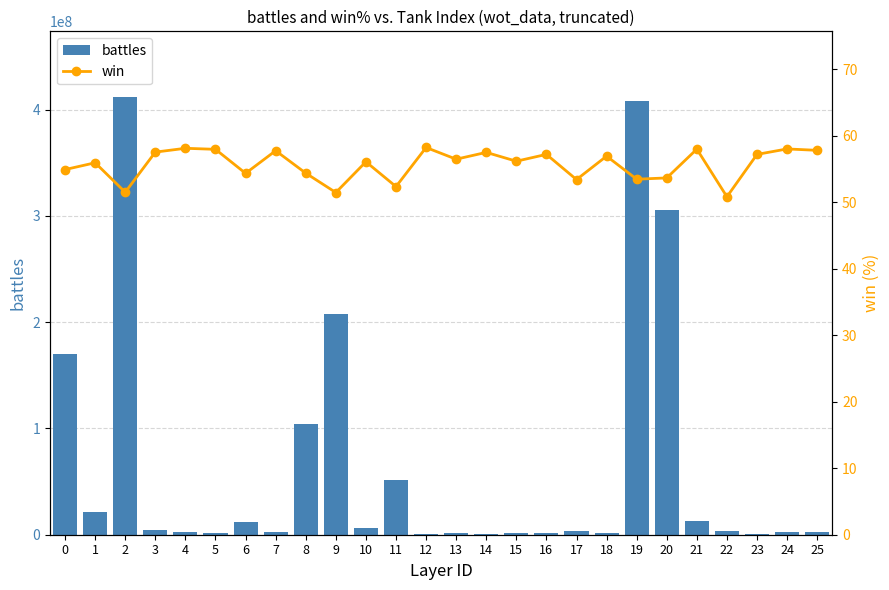

Which category has the highest value in the battles series?

2